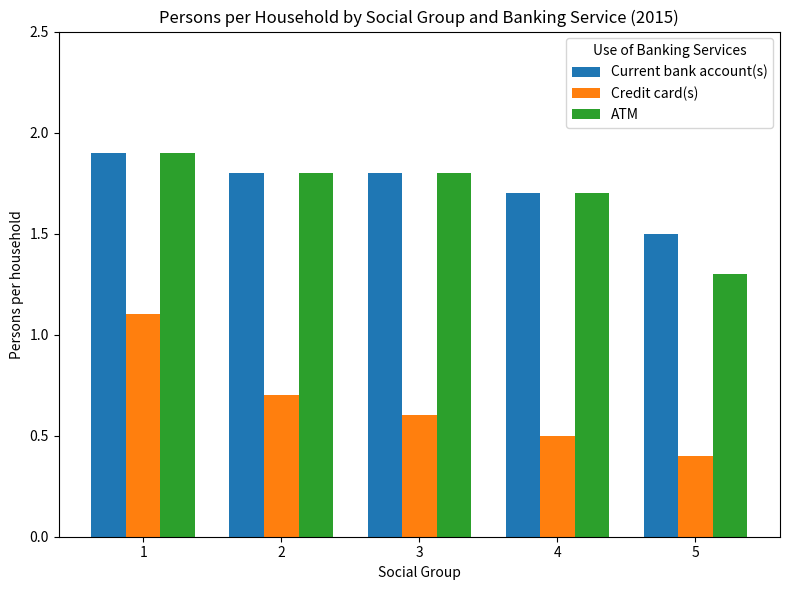

How many bars are there in each group?

3